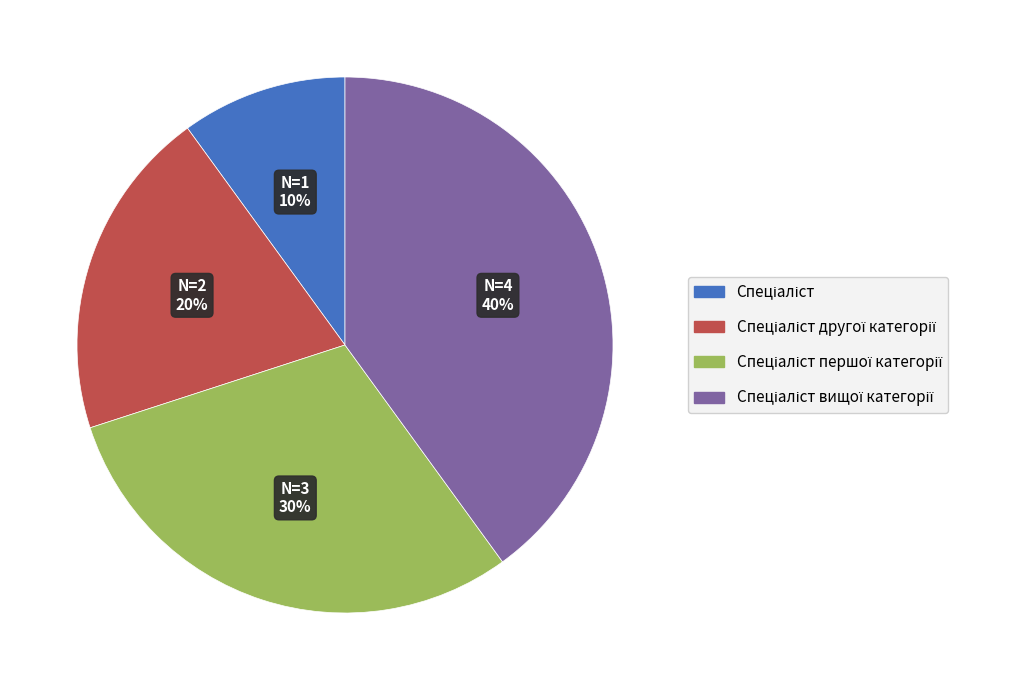

Does any single category account for the majority?

No